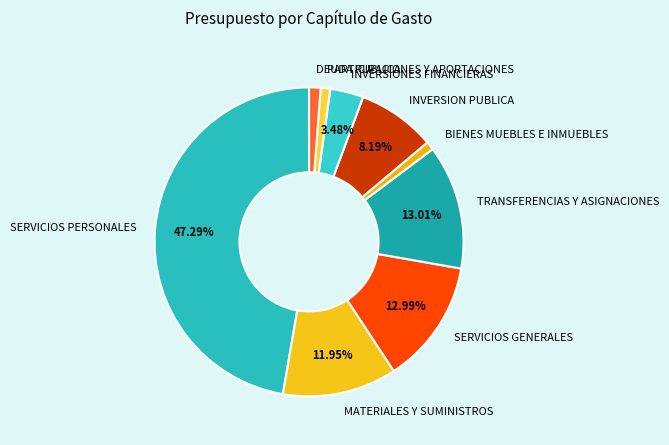

How many segments does this pie chart have?

9